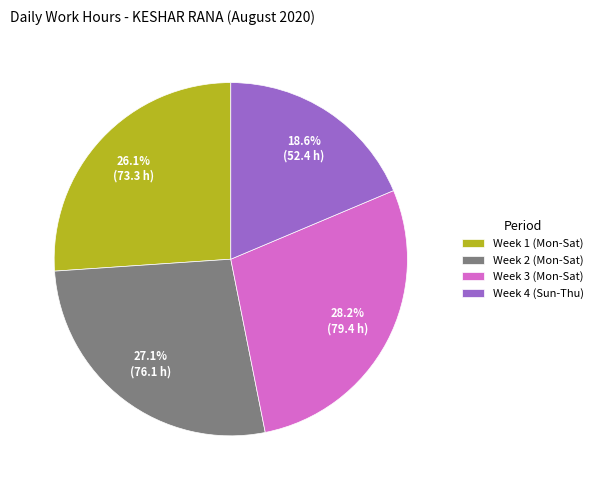

Rank the categories by value from highest to lowest.

Week 3 (Mon-Sat), Week 2 (Mon-Sat), Week 1 (Mon-Sat), Week 4 (Sun-Thu)